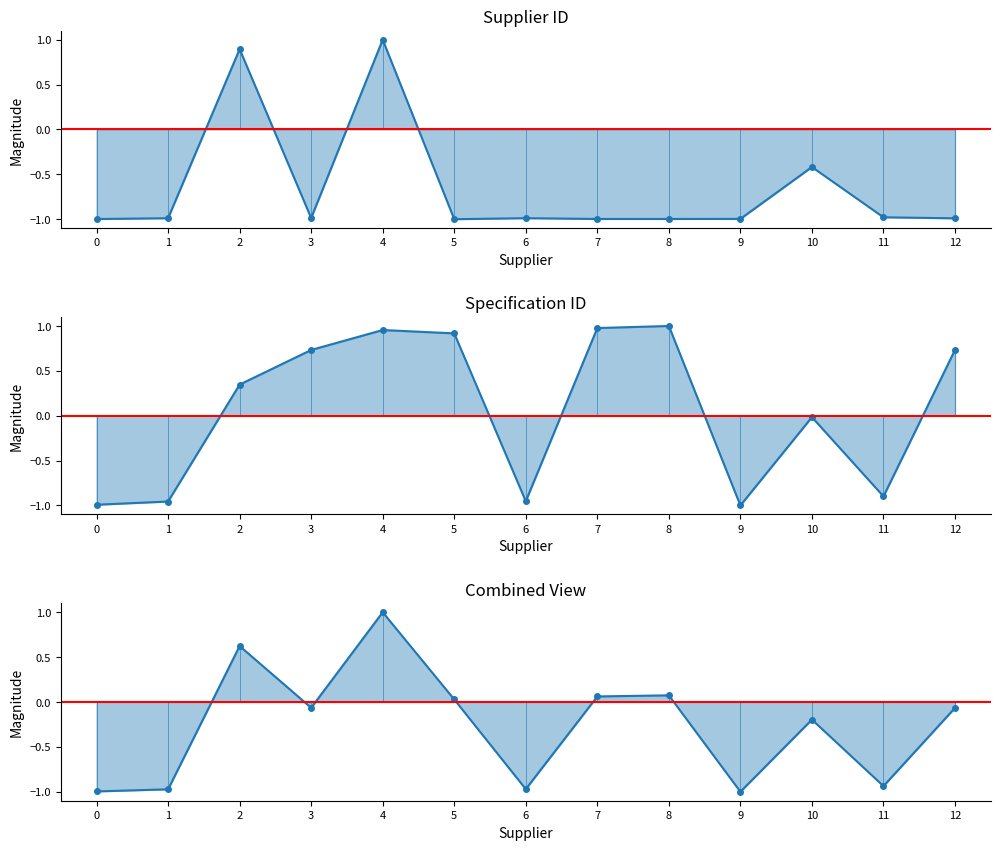

Which series changed the most between 7 and 12?

Specification ID